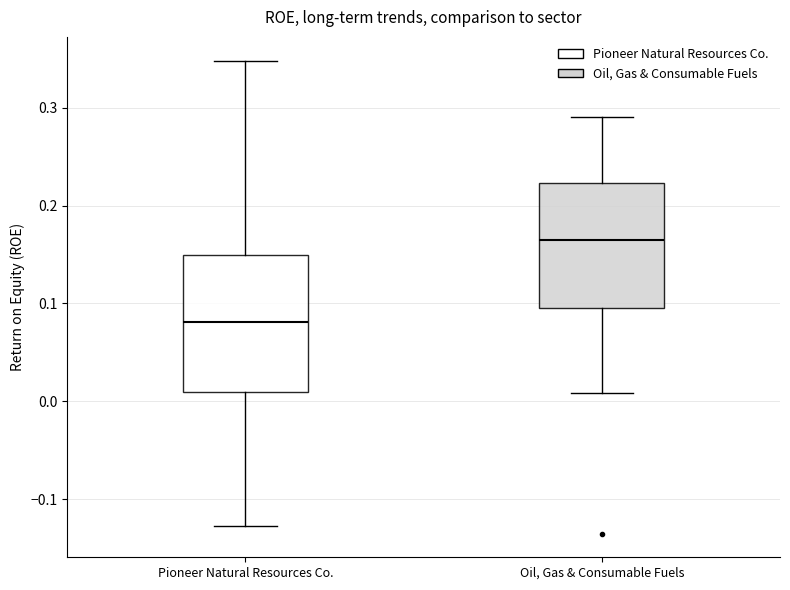

Which box is the tallest, from its lower edge to its upper edge?

Pioneer Natural Resources Co.